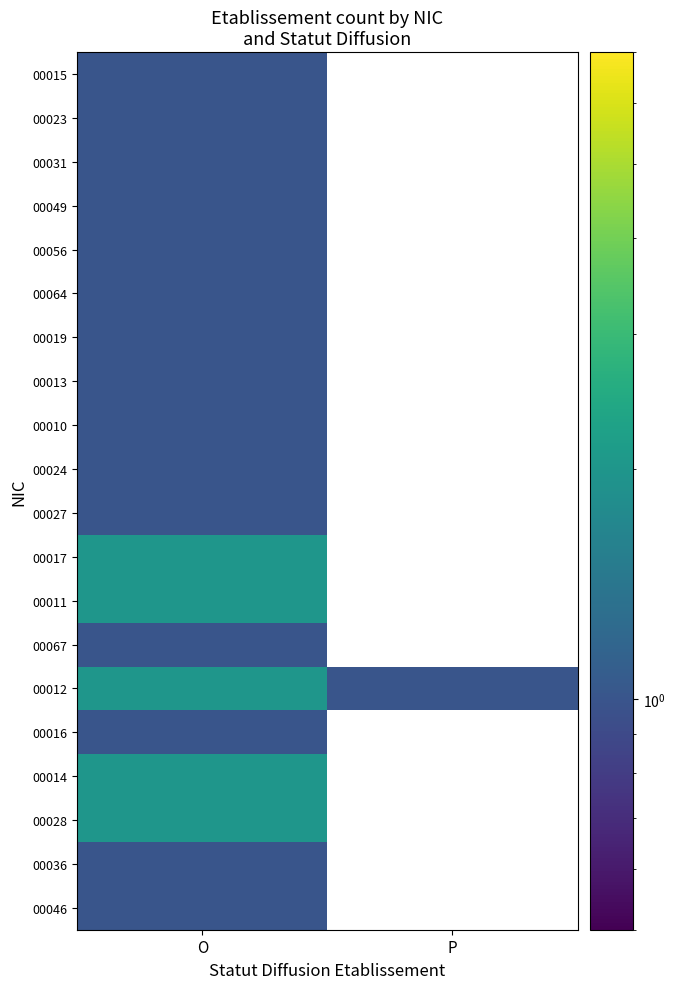

Count the number of data series in this chart.

20